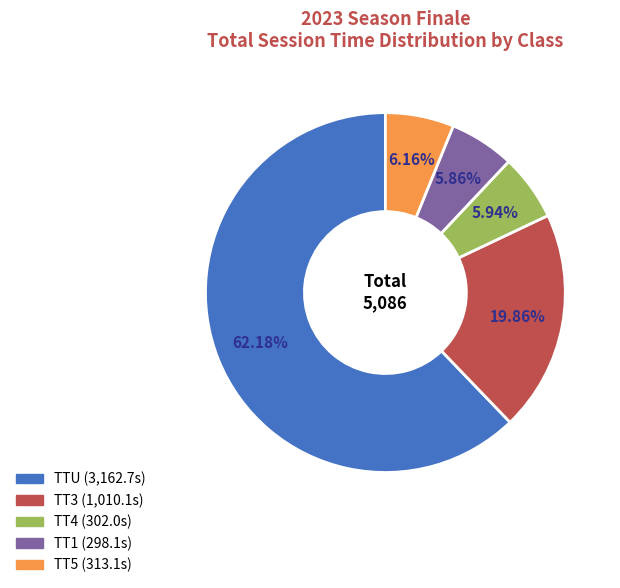

To the nearest percent, what portion does TTU represent?

62%